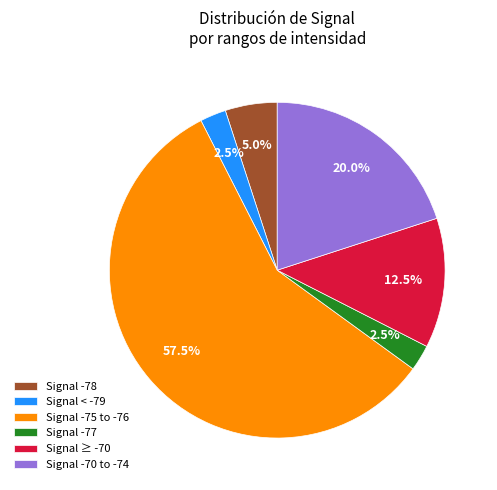

Does any single category account for the majority?

Yes